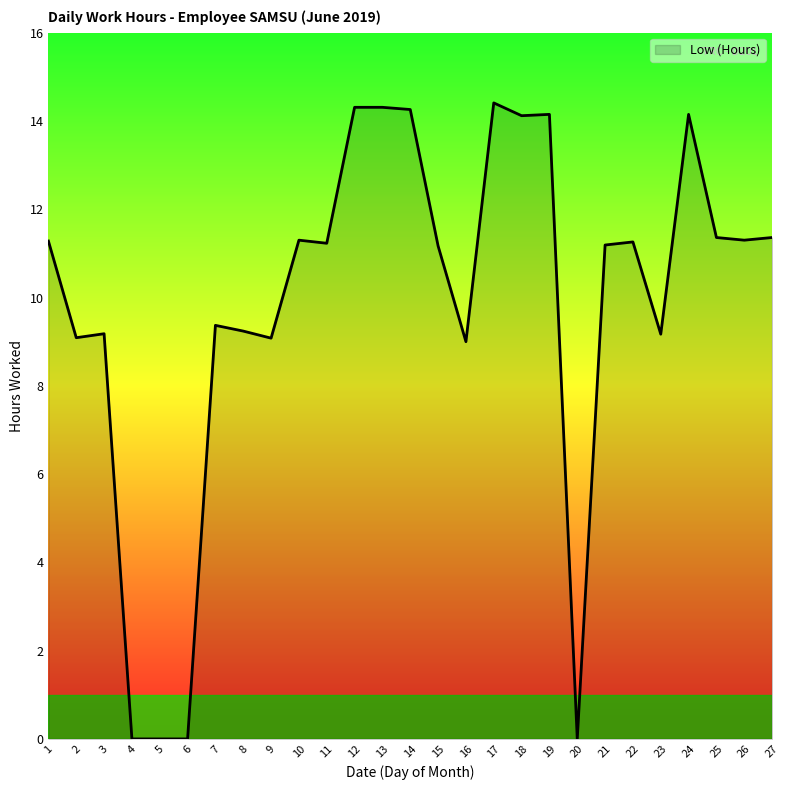

True or false: the data shows 0.0 at 6.

True